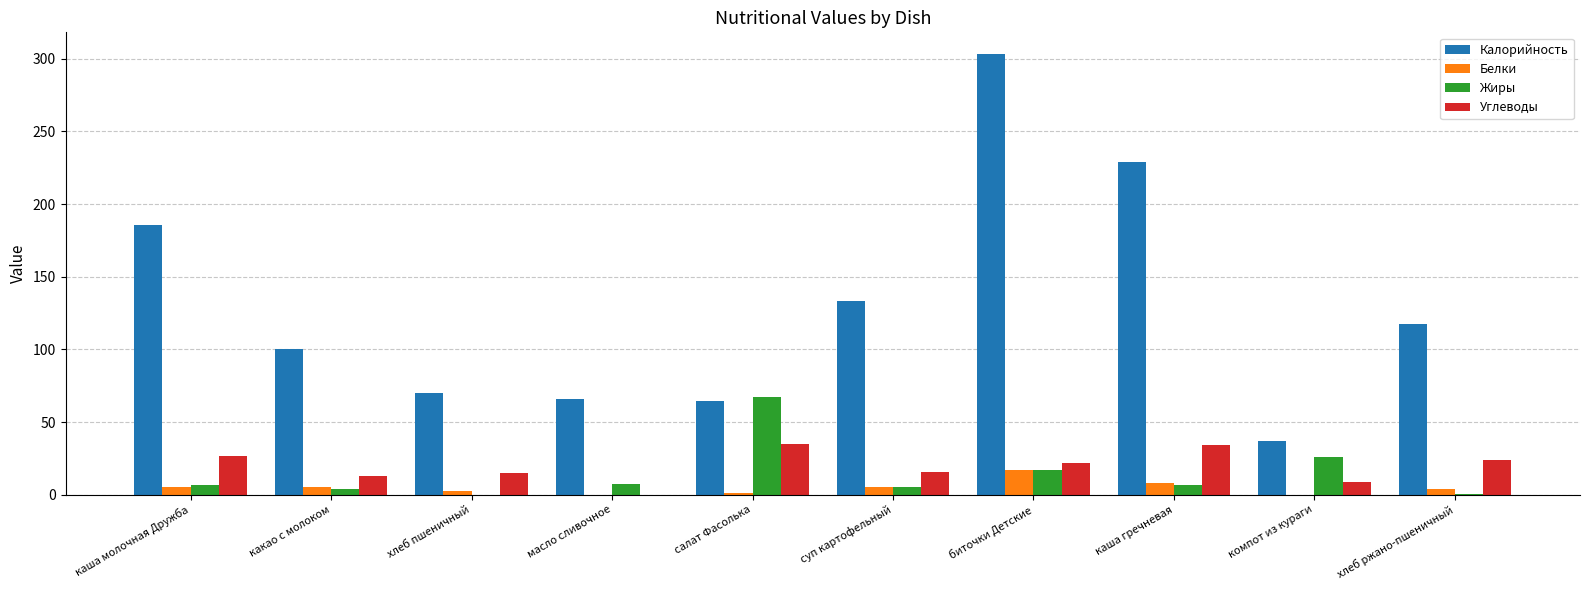

True or false: Углеводы has a value of 15.5 at суп картофельный.

True